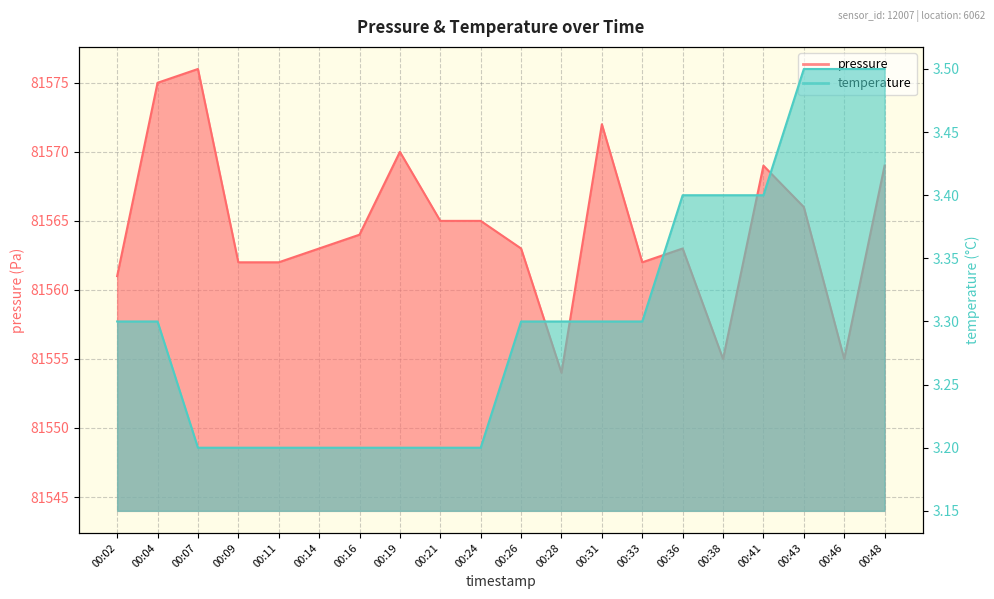

What are all the series names shown in the legend?

pressure, temperature